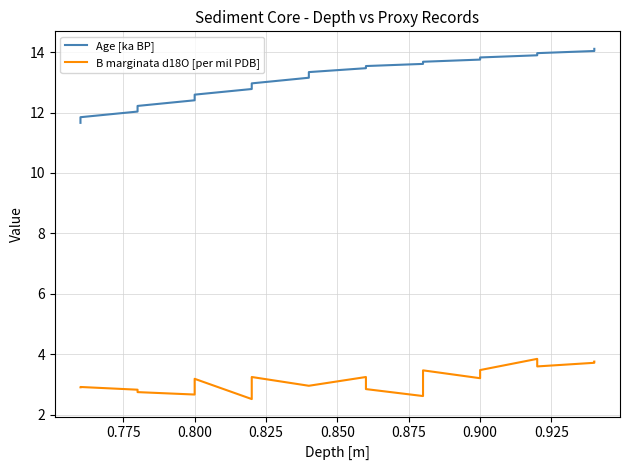

List the series in order of their overall mean, highest first.

Age [ka BP], B marginata d18O [per mil PDB]